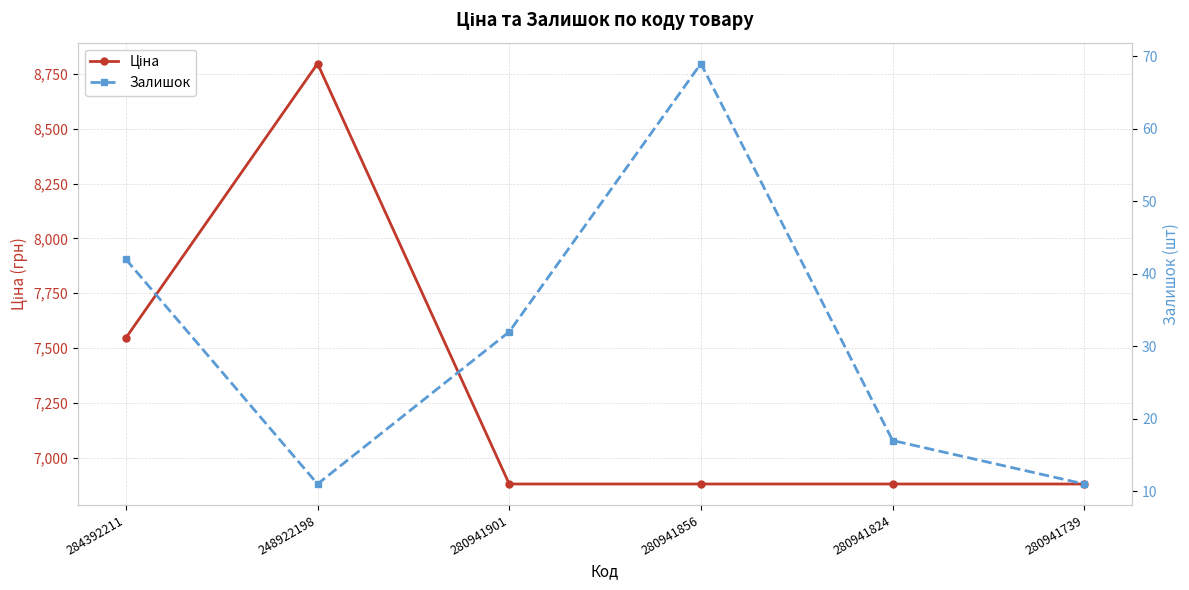

Which series changed the most between 280941901 and 280941739?

Залишок